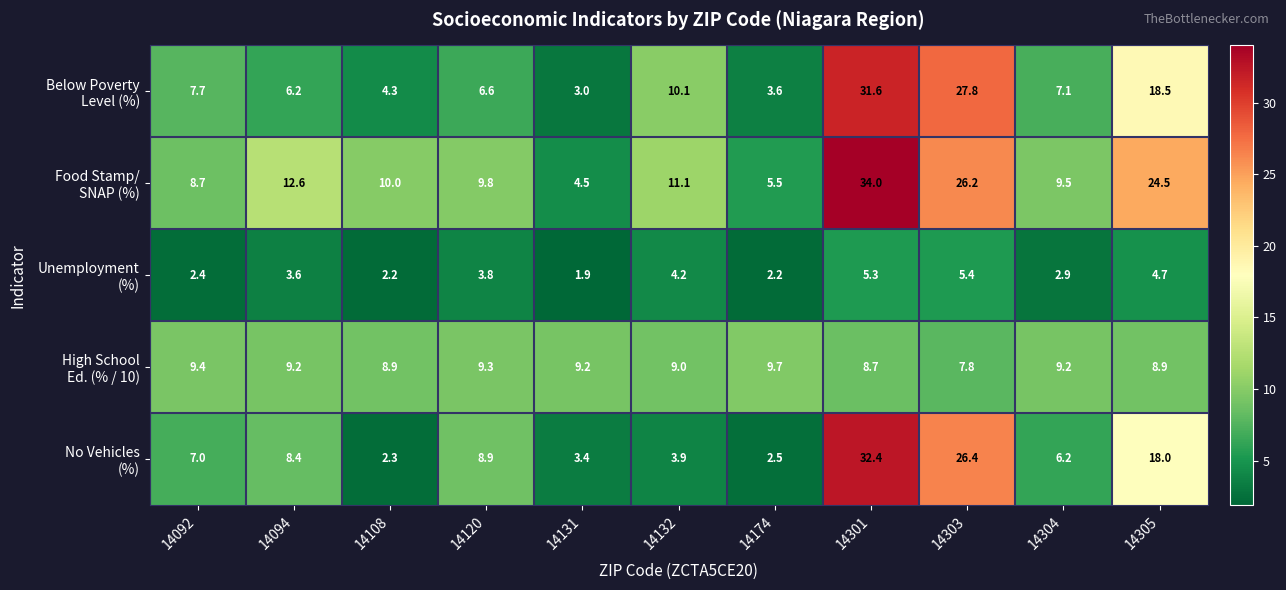

At which category does the chart reach its peak across all series?

14301